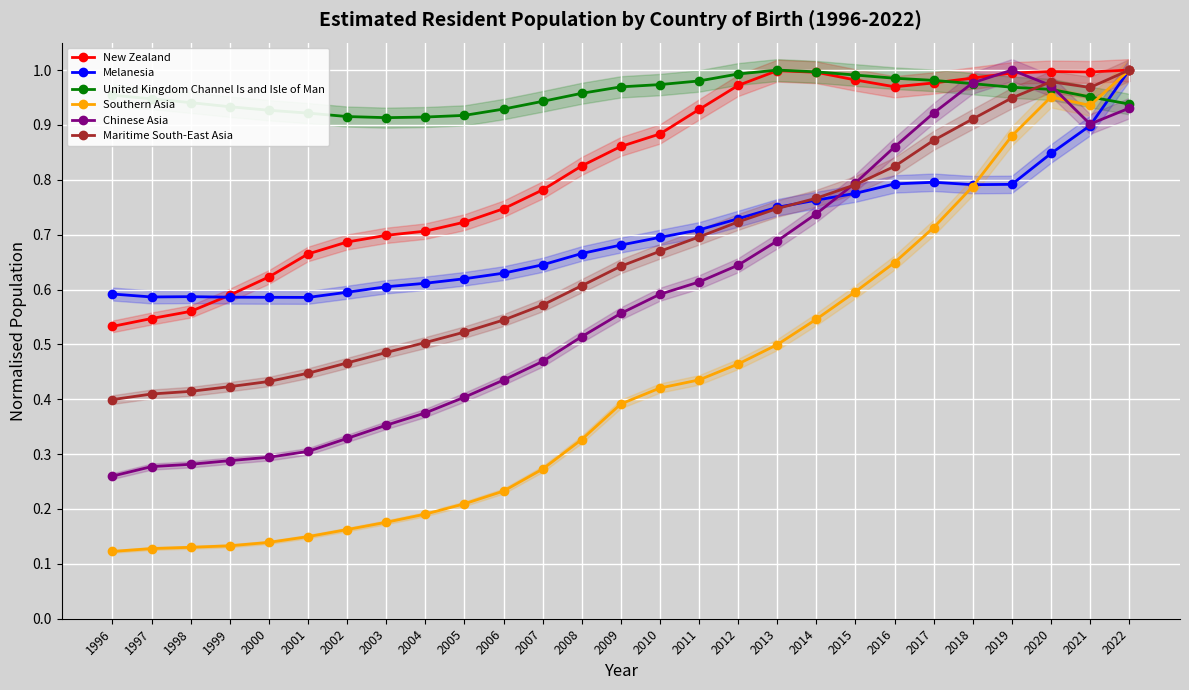

How many interior local valleys does the New Zealand series have?

2